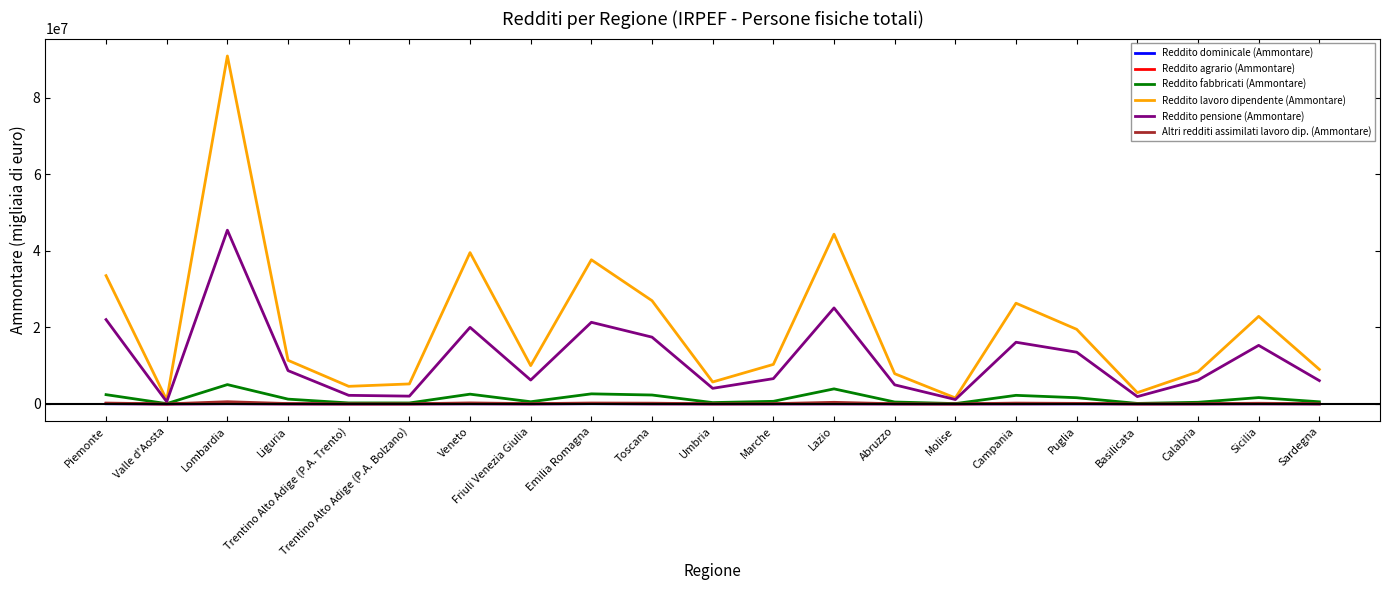

Which series has the largest range (max minus min)?

Reddito lavoro dipendente (Ammontare)